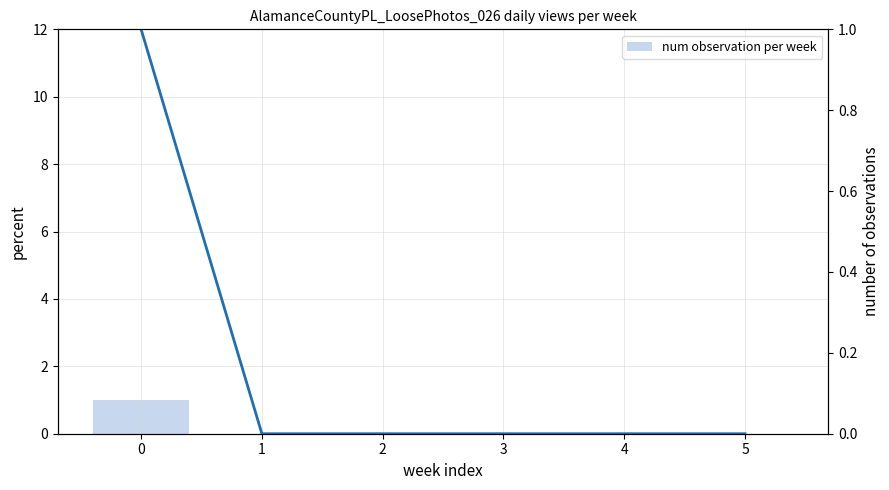

Which series has the widest spread of values?

num observation per week